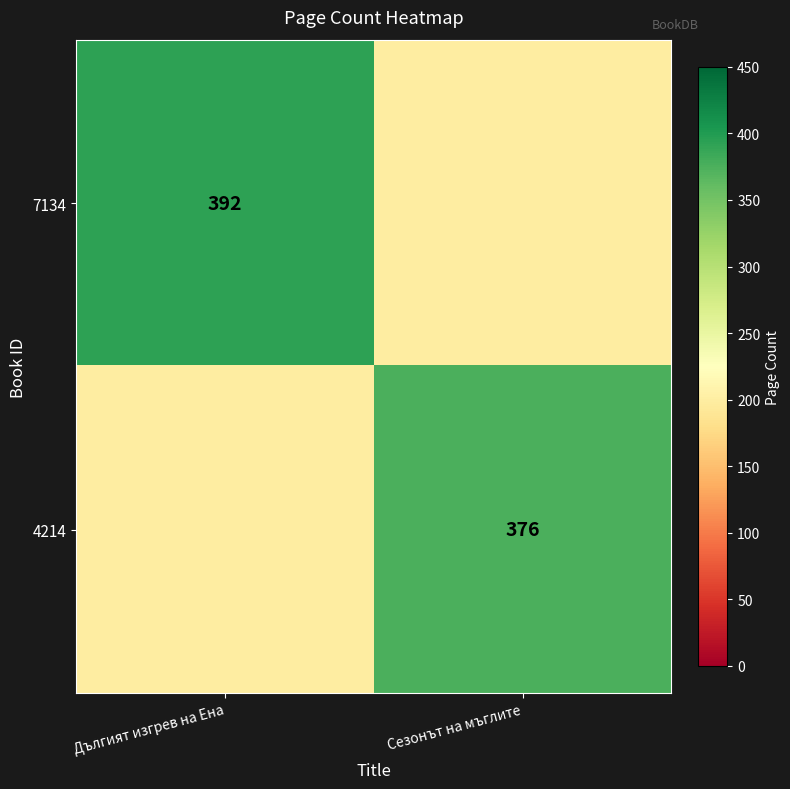

The 7134 series shows 181 at Дългият изгрев на Ена. True or false?

False